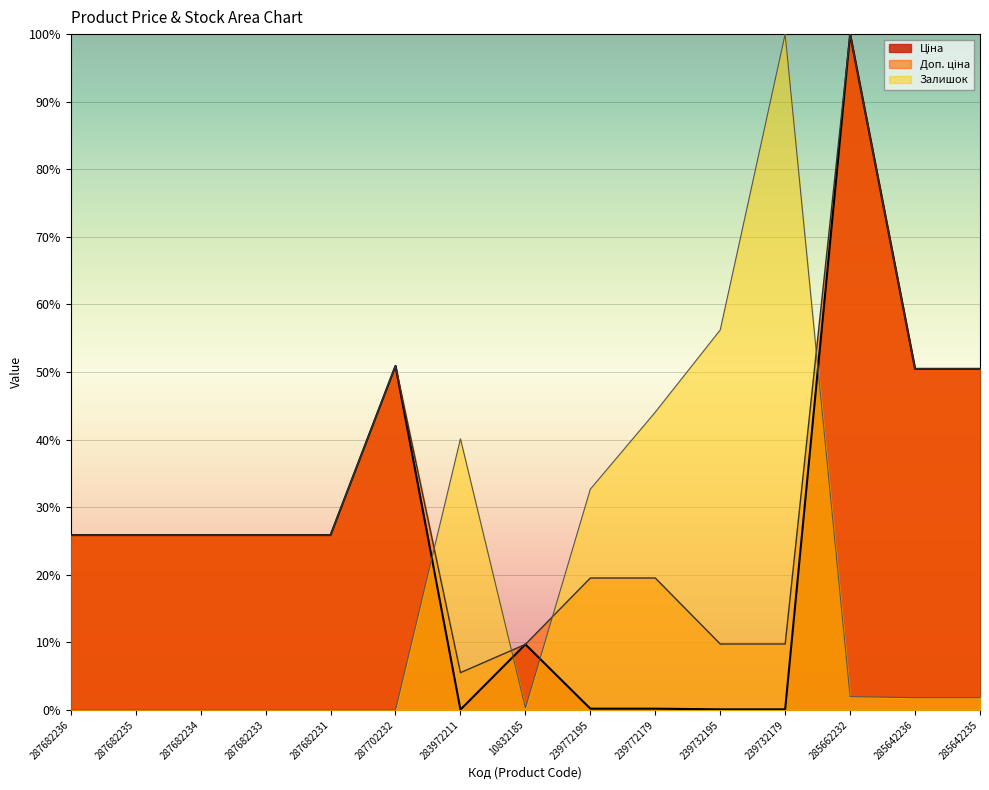

Where is Доп. ціна nearest to the value 52?

287702232